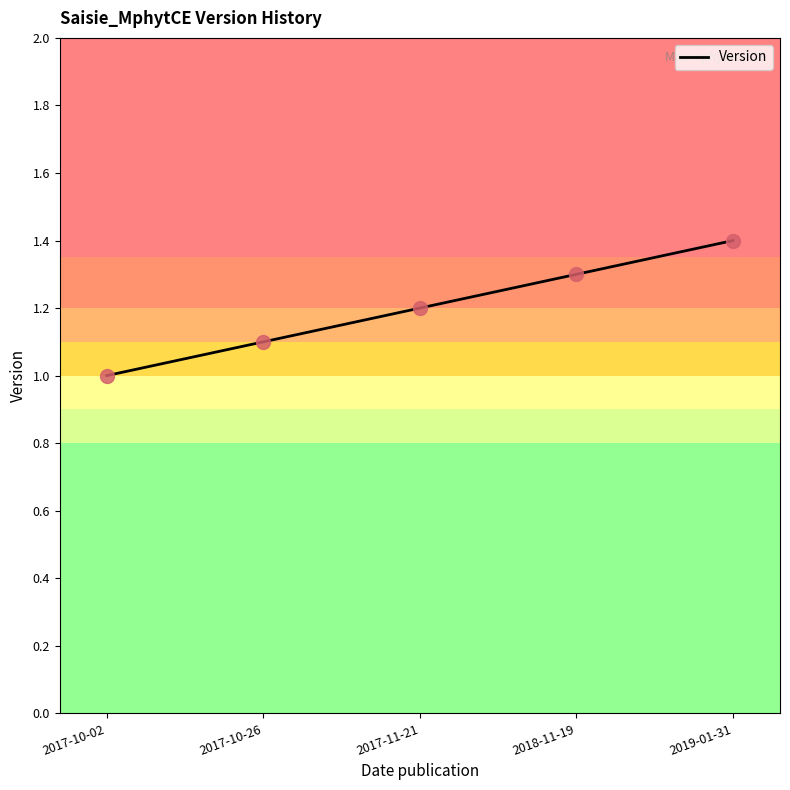

Which has a higher value, 2017-10-26 or 2017-11-21?

2017-11-21